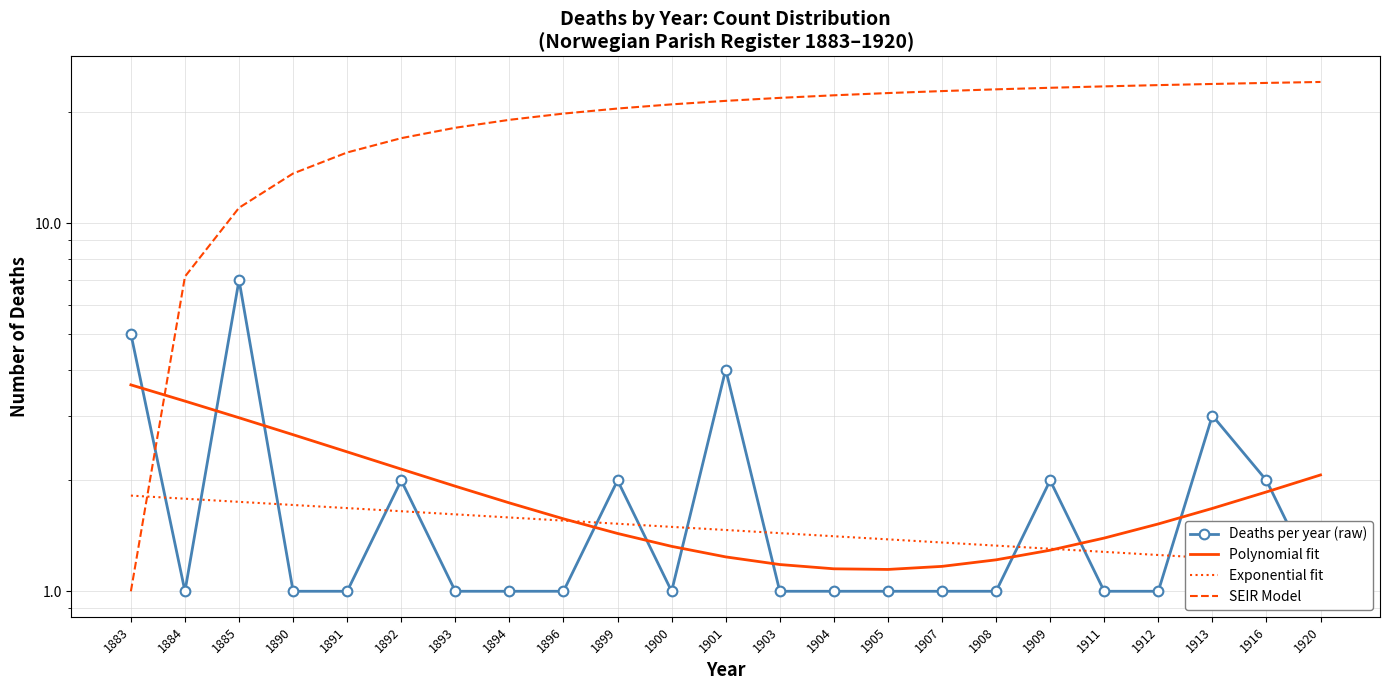

What is the sum of all Deaths per year (raw) values?

42.0